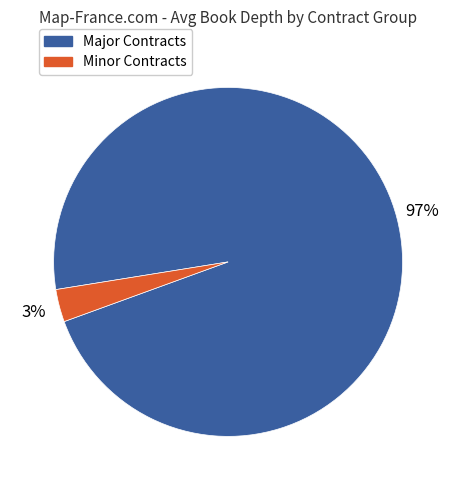

Is there any slice that represents more than half of the pie?

Yes